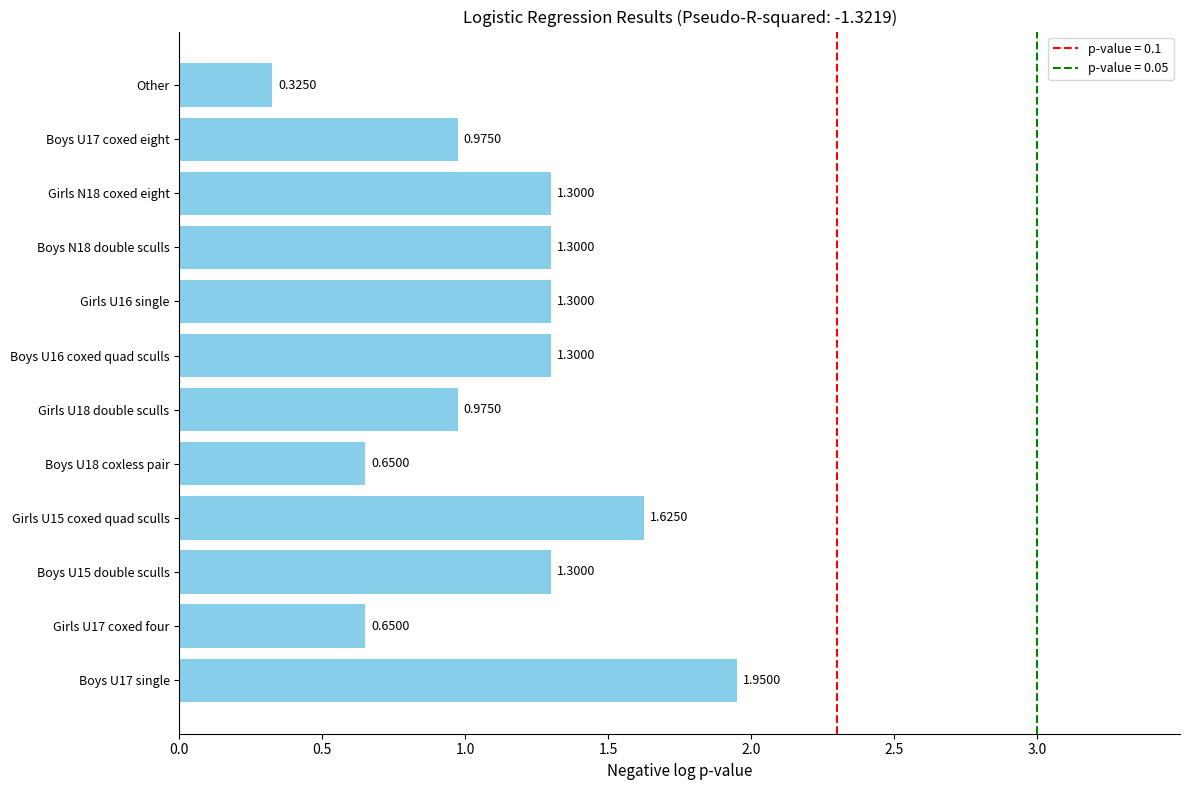

What is the difference between the second highest and minimum values?

1.3